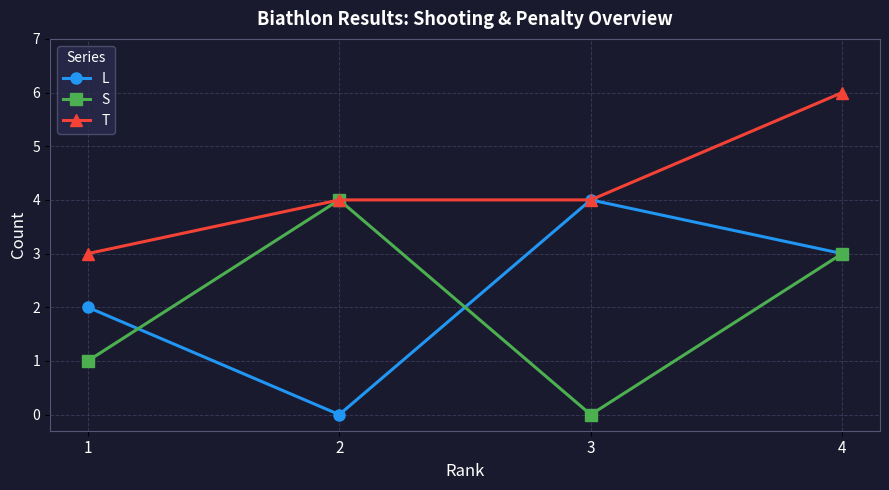

How many categories are shown in the chart?

4